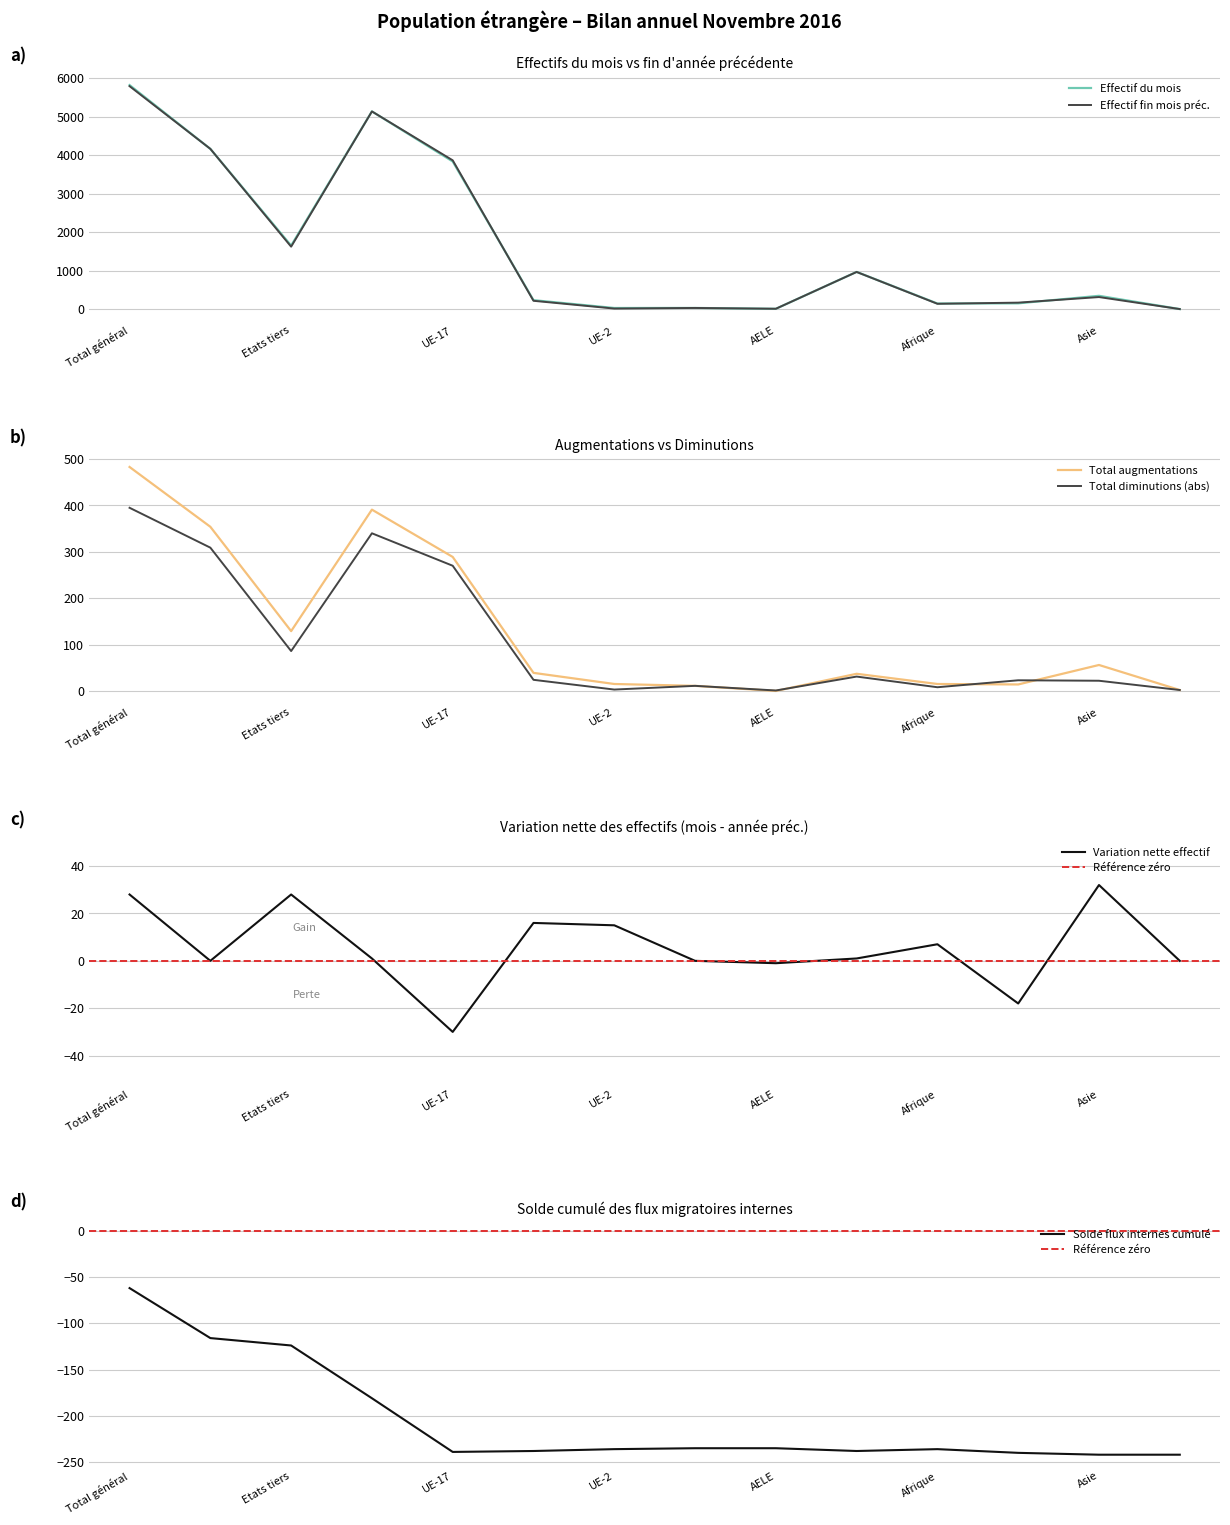

Where is Effectif du mois nearest to the value 2916?

UE-17